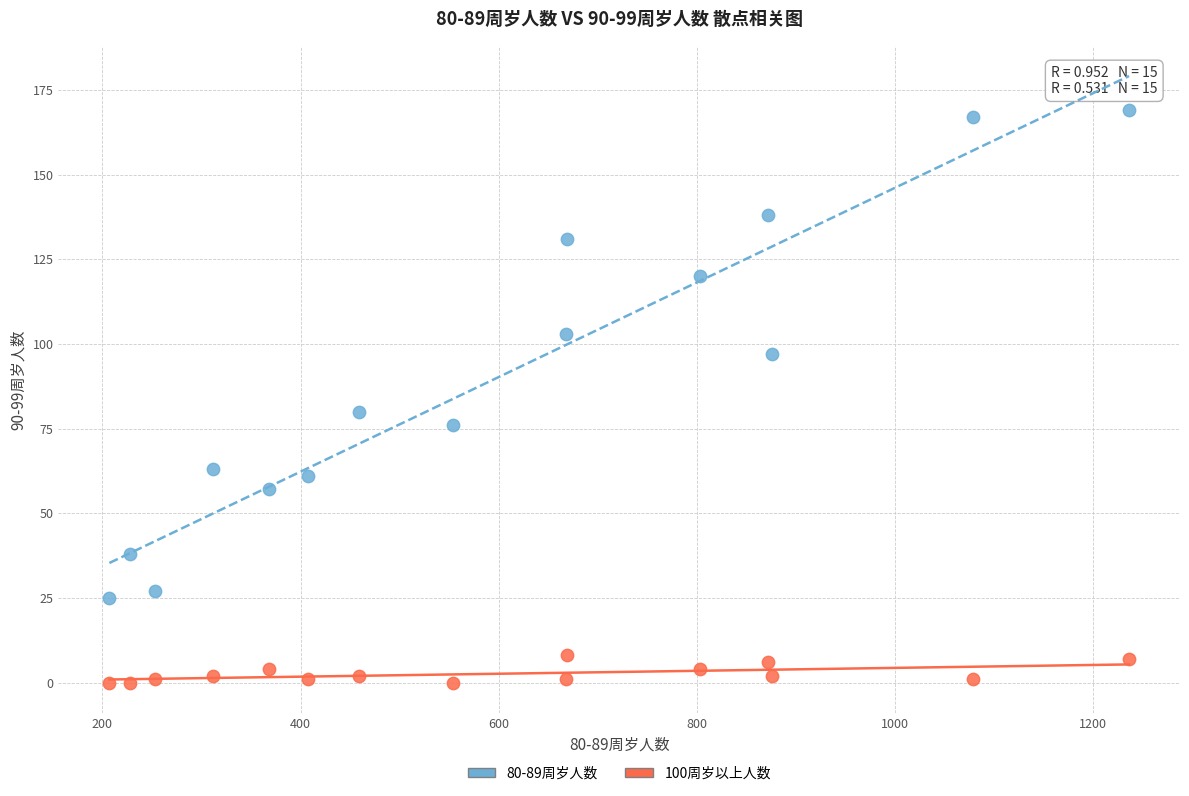

Which series contains the highest Y value?

80-89周岁人数